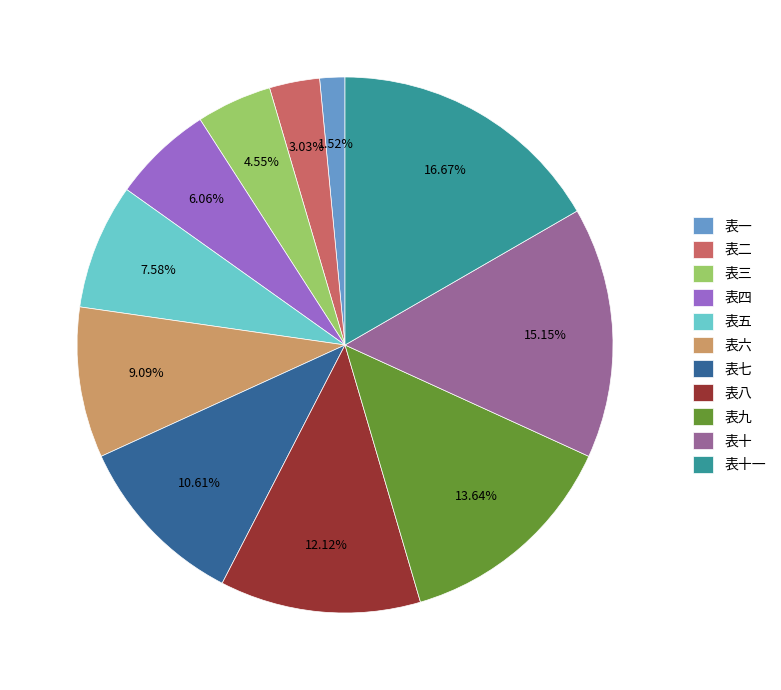

What percentage is the 表三 slice, to the nearest percent?

5%